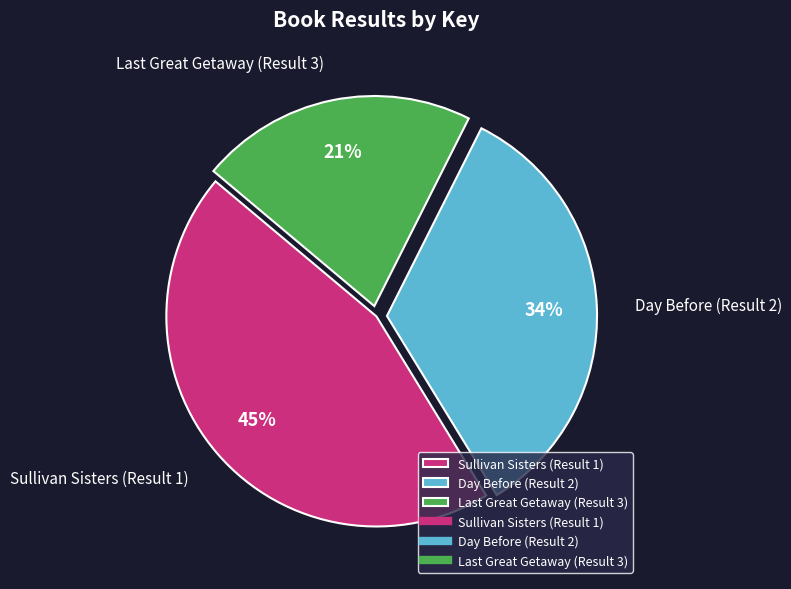

Is it true that Day Before (Result 2) is 34% of the pie?

True